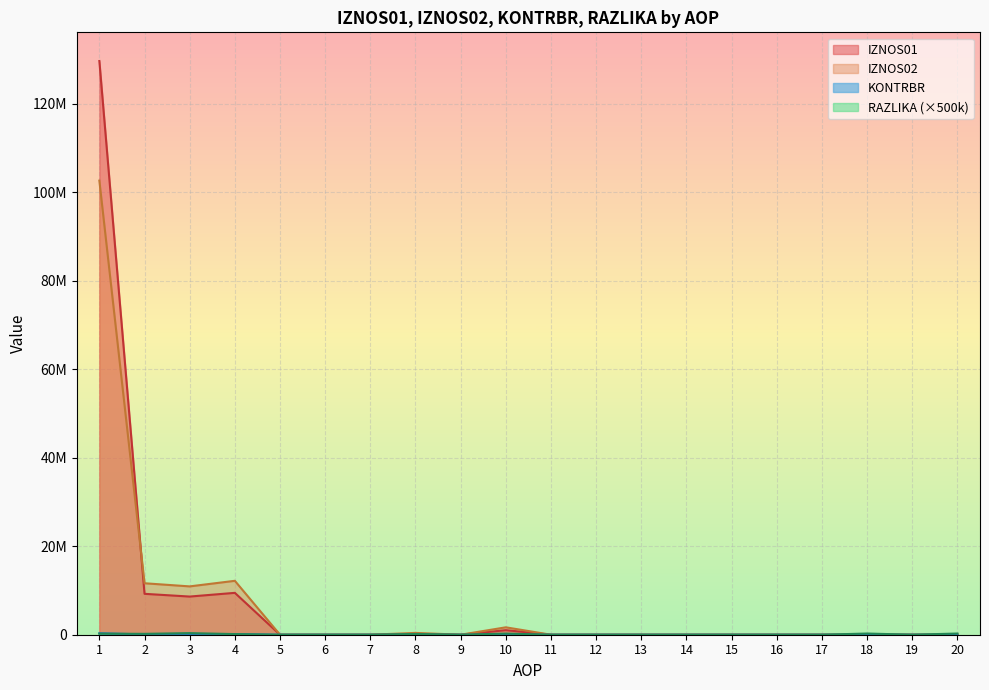

At 17, list the series in order from smallest to largest.

IZNOS01, IZNOS02, KONTRBR, RAZLIKA